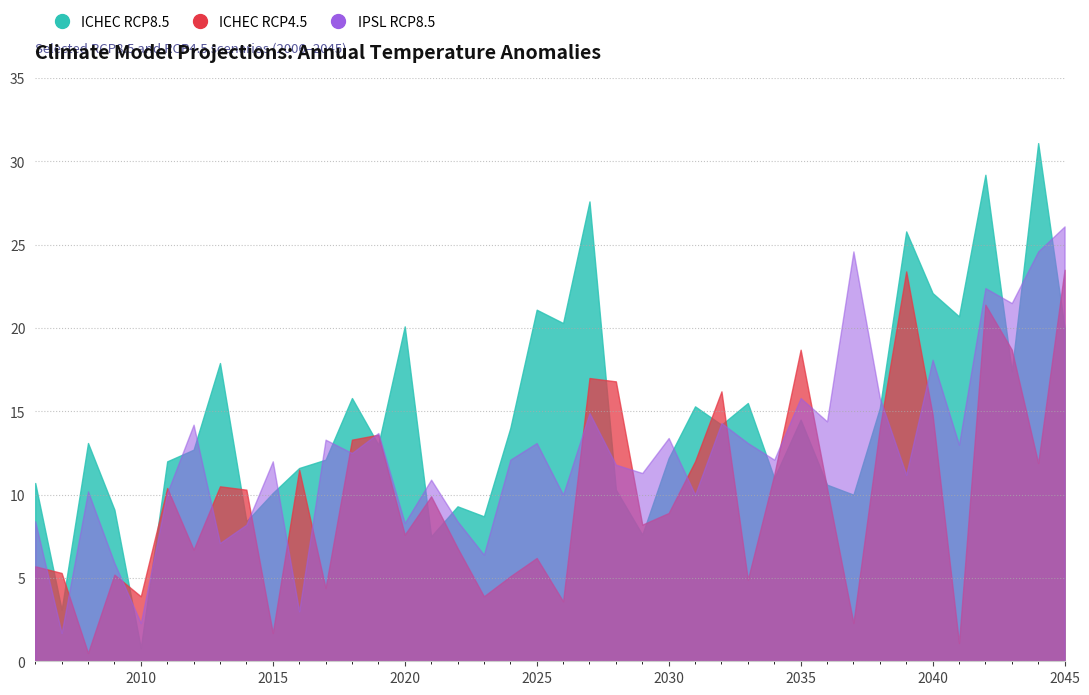

What is the difference between the ICHEC-EC-EARTH_KNMI-RACMO22E_RCP85 values at 2044 and 2037?

21.1